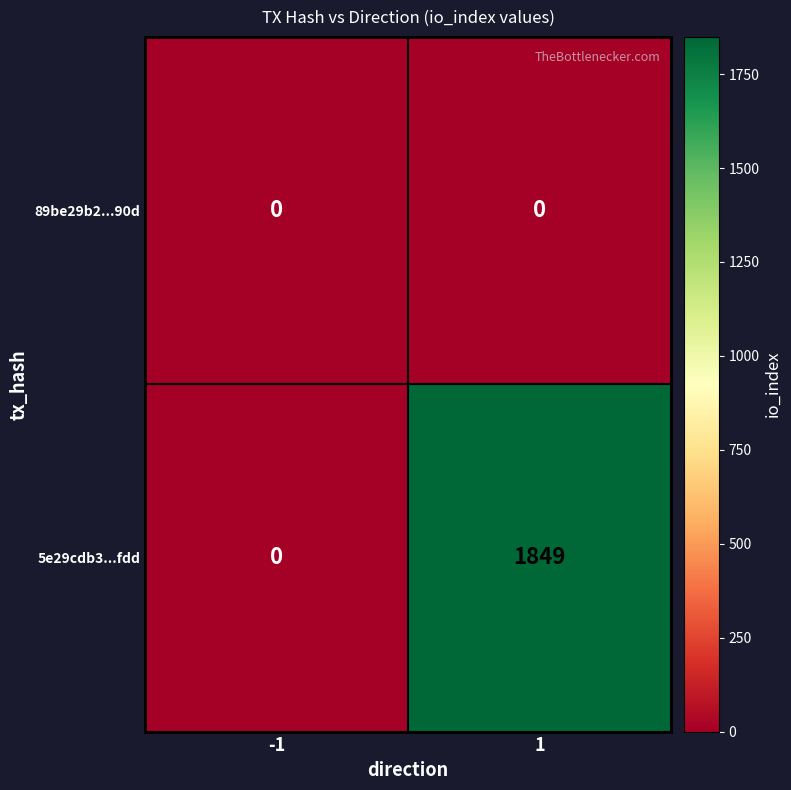

Between -1 and 1, which series saw the biggest shift?

5e29cdb3...fdd